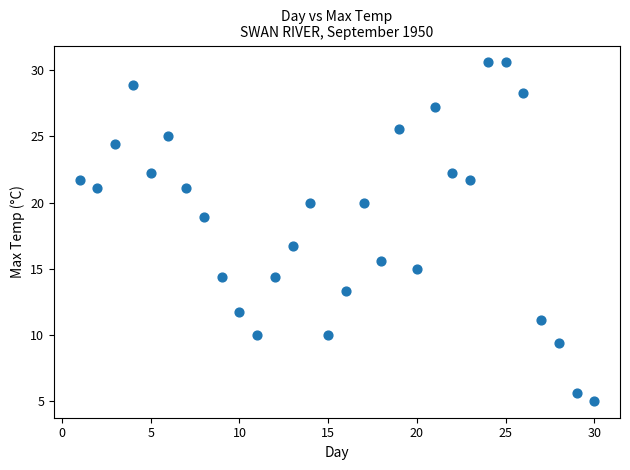

What Y value in the scatter plot is closest to 17?

16.7